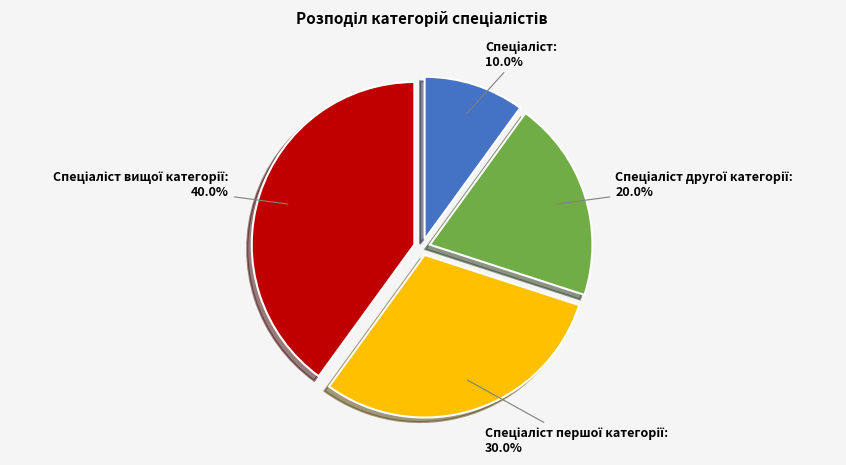

Is there a majority slice in this chart?

No